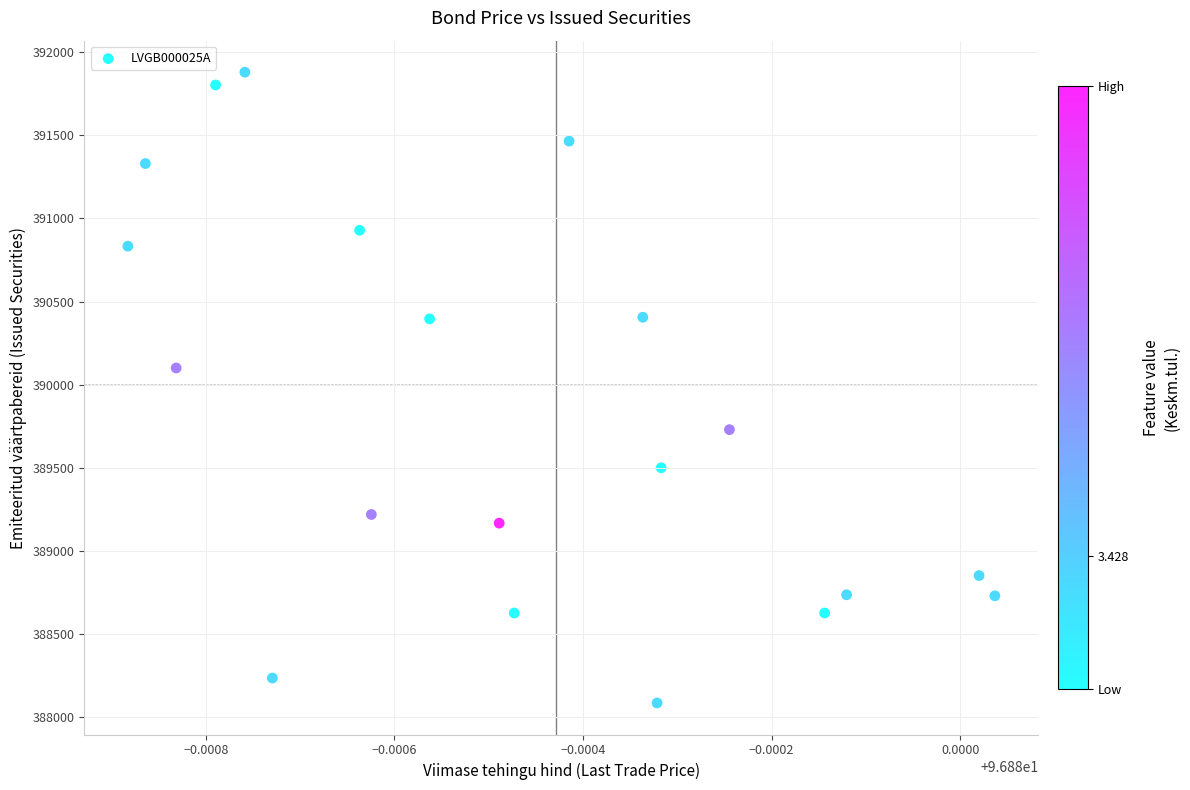

What Y value in the scatter plot is closest to 389981?

390100.0